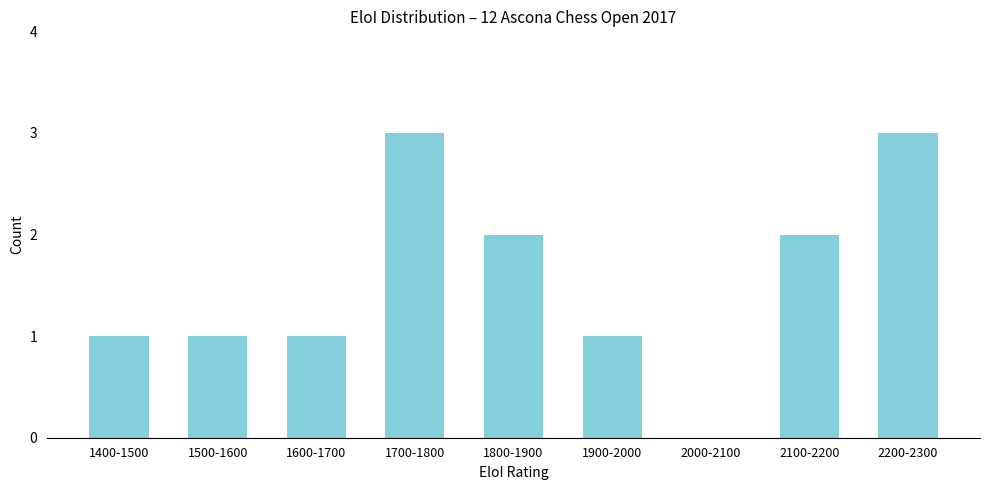

Reading left to right, extract all data points from this chart.

1400-1500=1	1500-1600=1	1600-1700=1	1700-1800=3	1800-1900=2	1900-2000=1	2000-2100=0	2100-2200=2	2200-2300=3